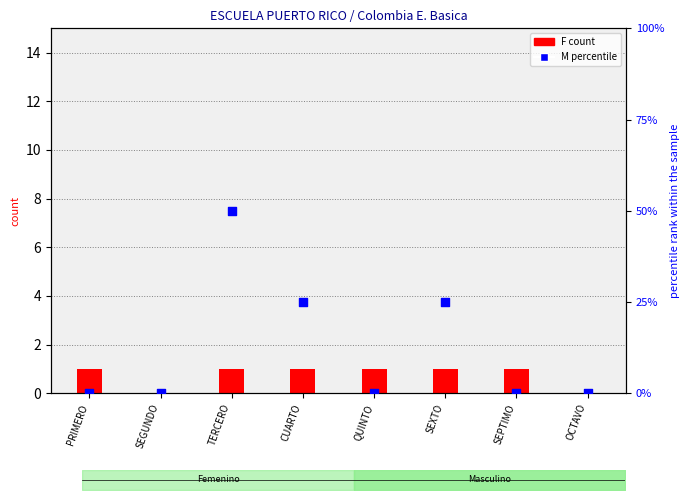

At how many categories does at least one series exceed 25?

1